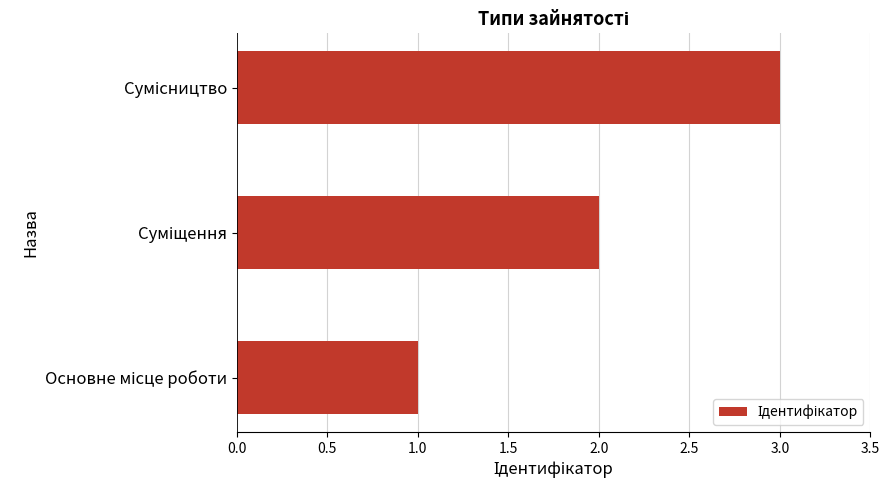

How many series are shown in this chart?

1